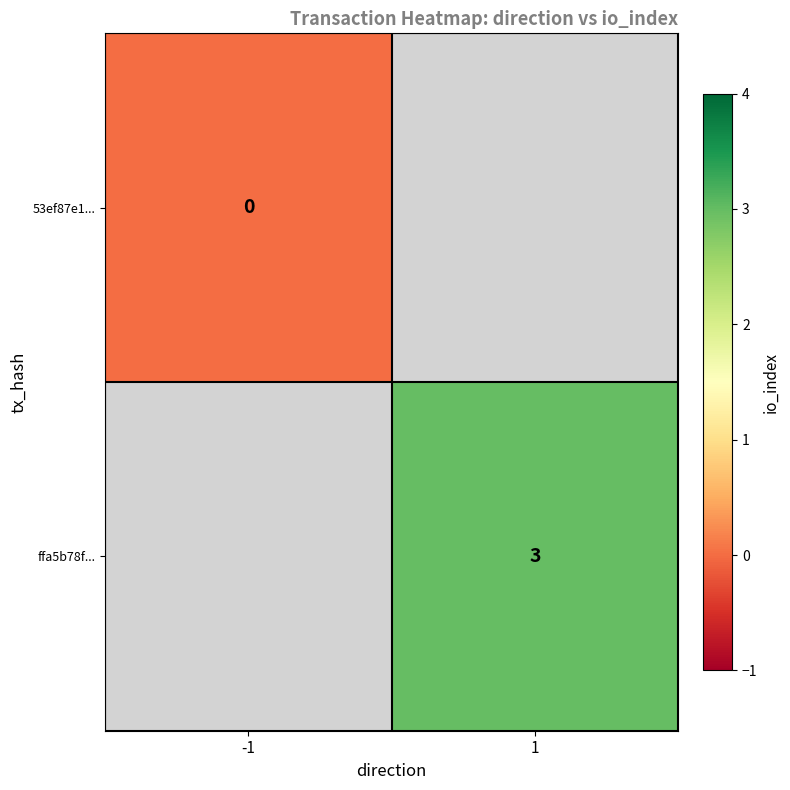

The value of ffa5b78f... at 1 is 5. True or false?

False